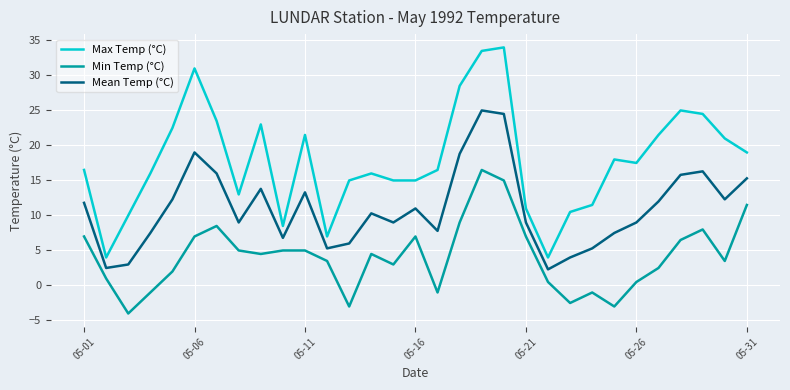

What are all the series names shown in the legend?

Max Temp (°C), Min Temp (°C), Mean Temp (°C)